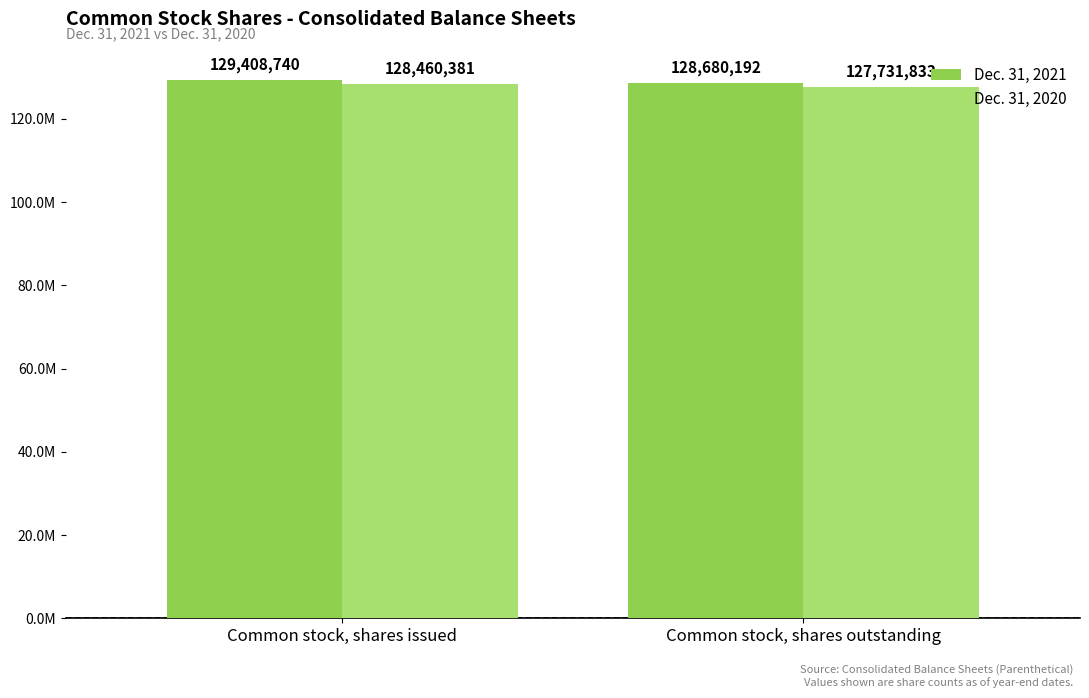

Are the bars horizontal?

No